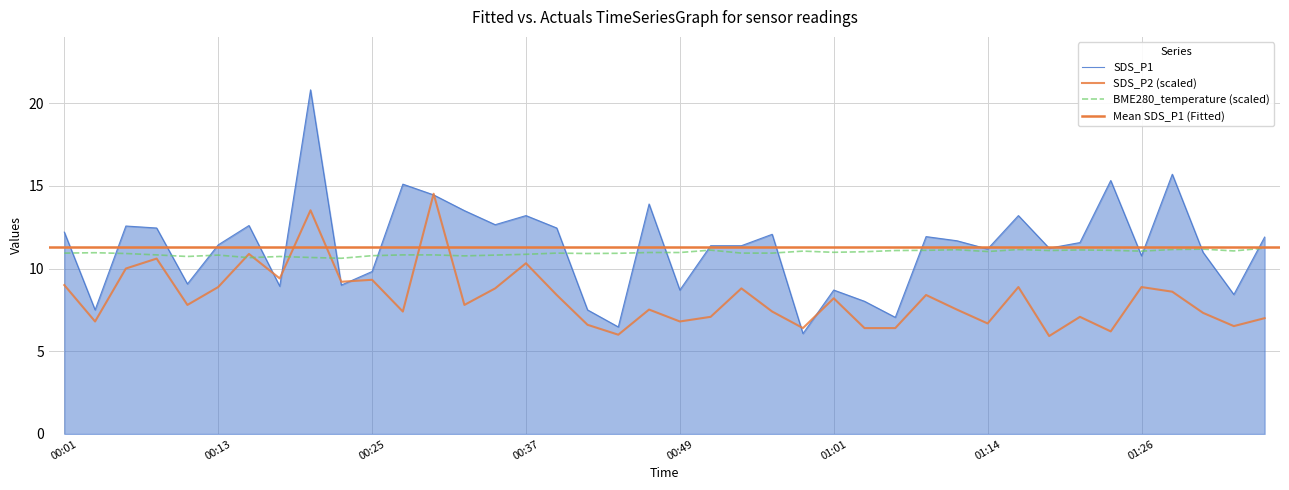

After their last crossing, which series has the higher values: BME280_temperature or SDS_P2?

BME280_temperature